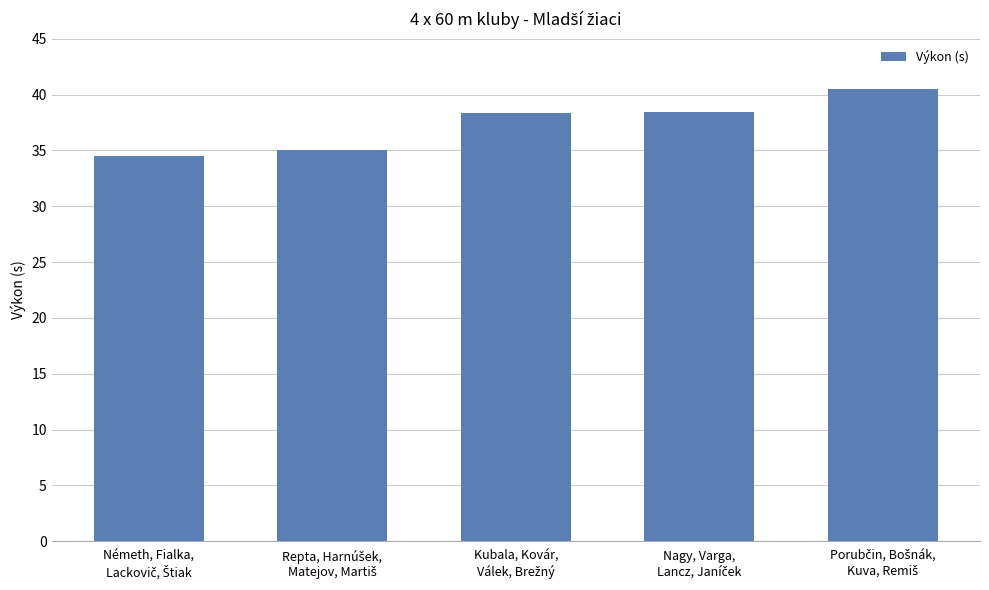

What is the sum of all values?

186.8